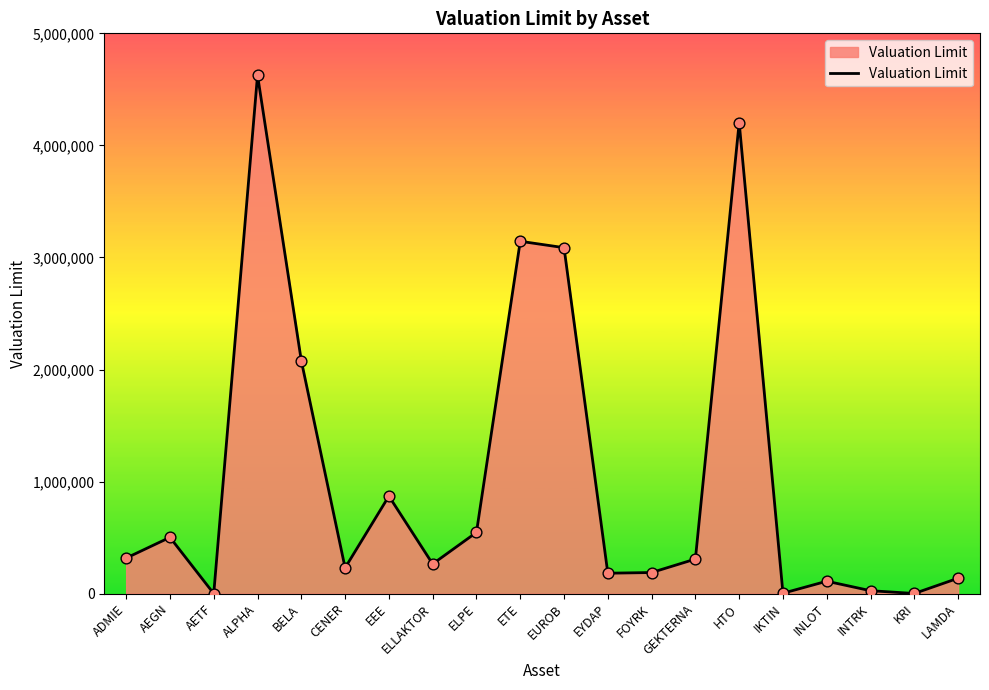

What is the ratio of the value at ETE to the value at AEGN?

6.3